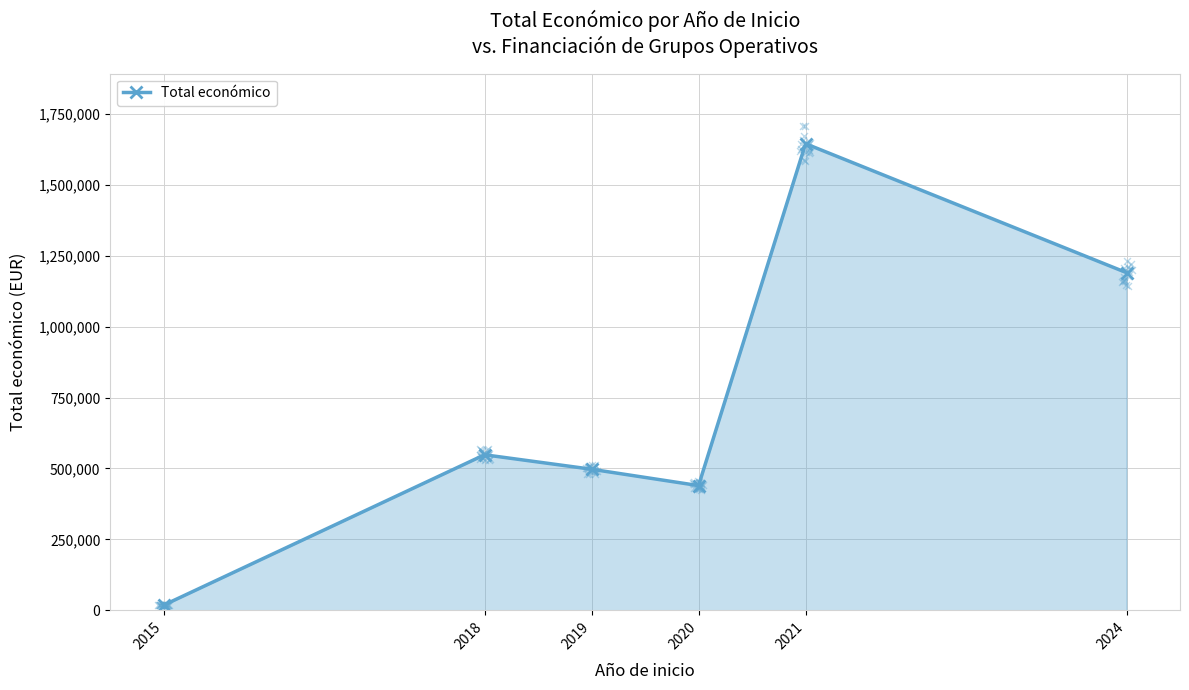

What is the ratio of the value at 2019 to the value at 2015?

27.3